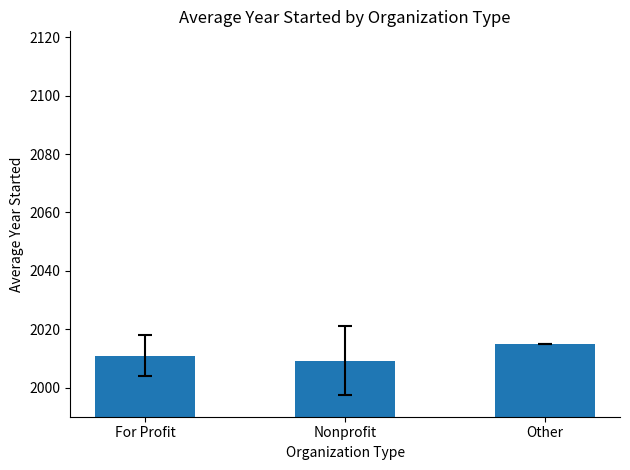

Reading left to right, transcribe all the data shown in this chart.

2011.0	2009.2	2015.0